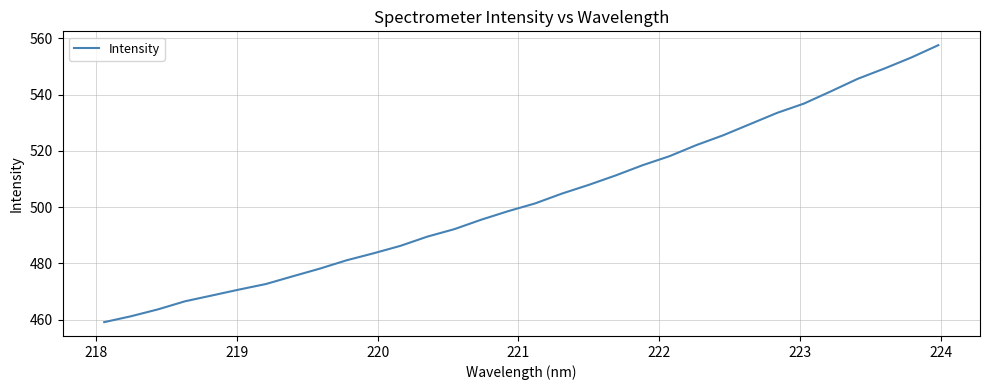

What is the smallest value displayed?

459.1